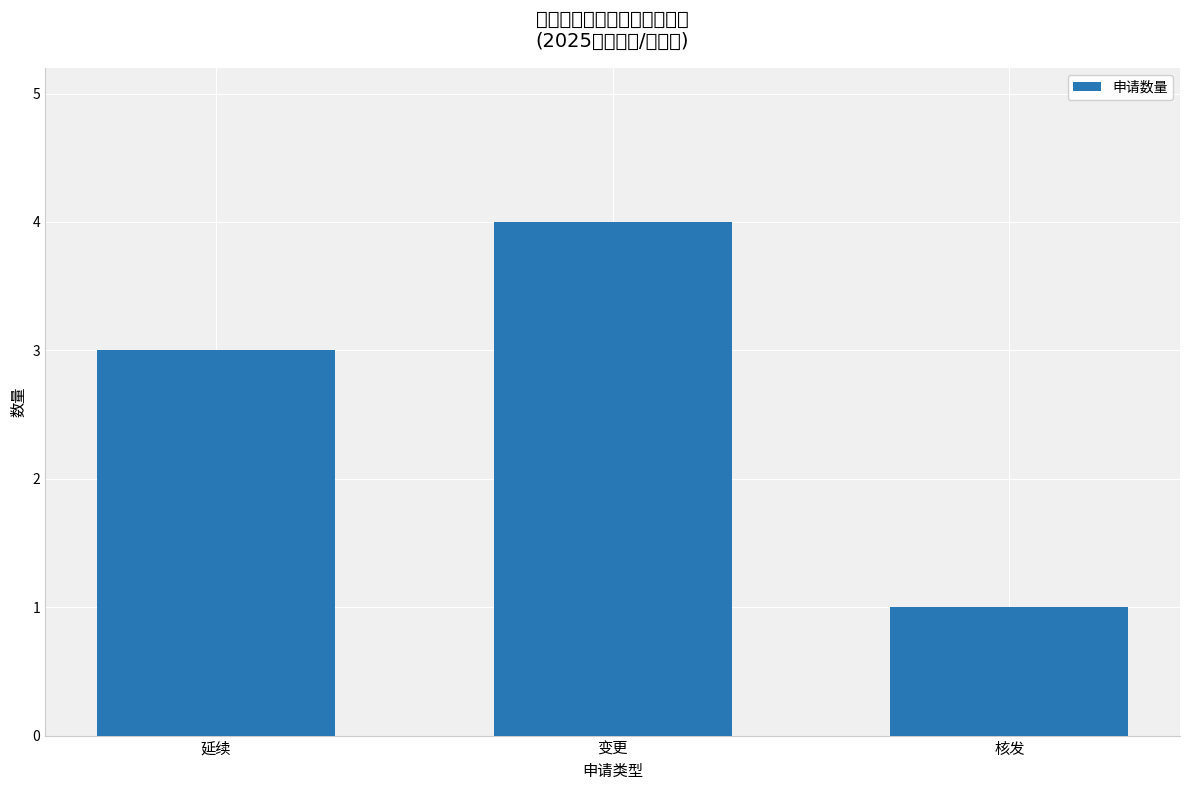

Reading left to right, what are all the values shown in this chart?

3	4	1